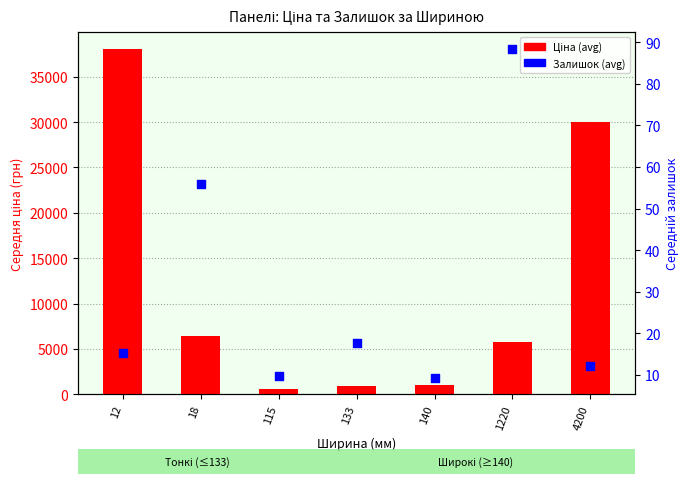

Which series contains the lowest Y value?

Залишок (avg)